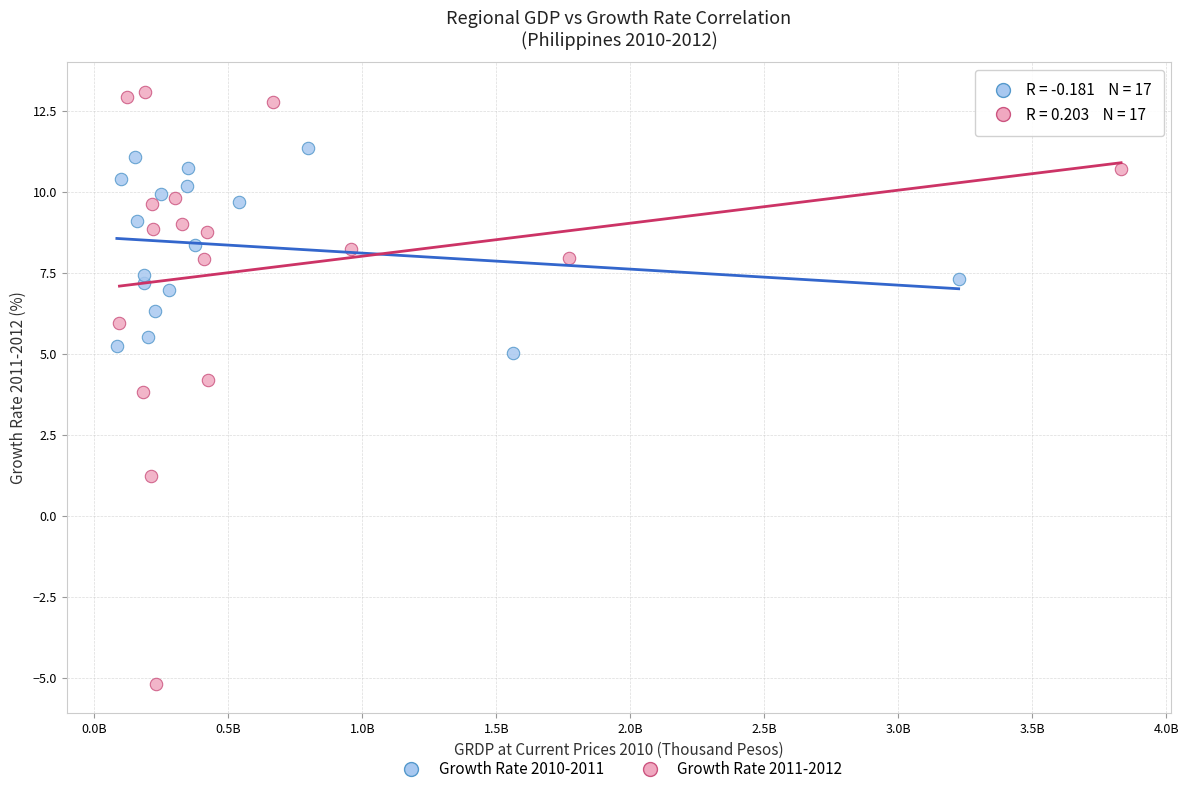

Which series reaches the maximum Y coordinate?

Growth Rate 2011-2012